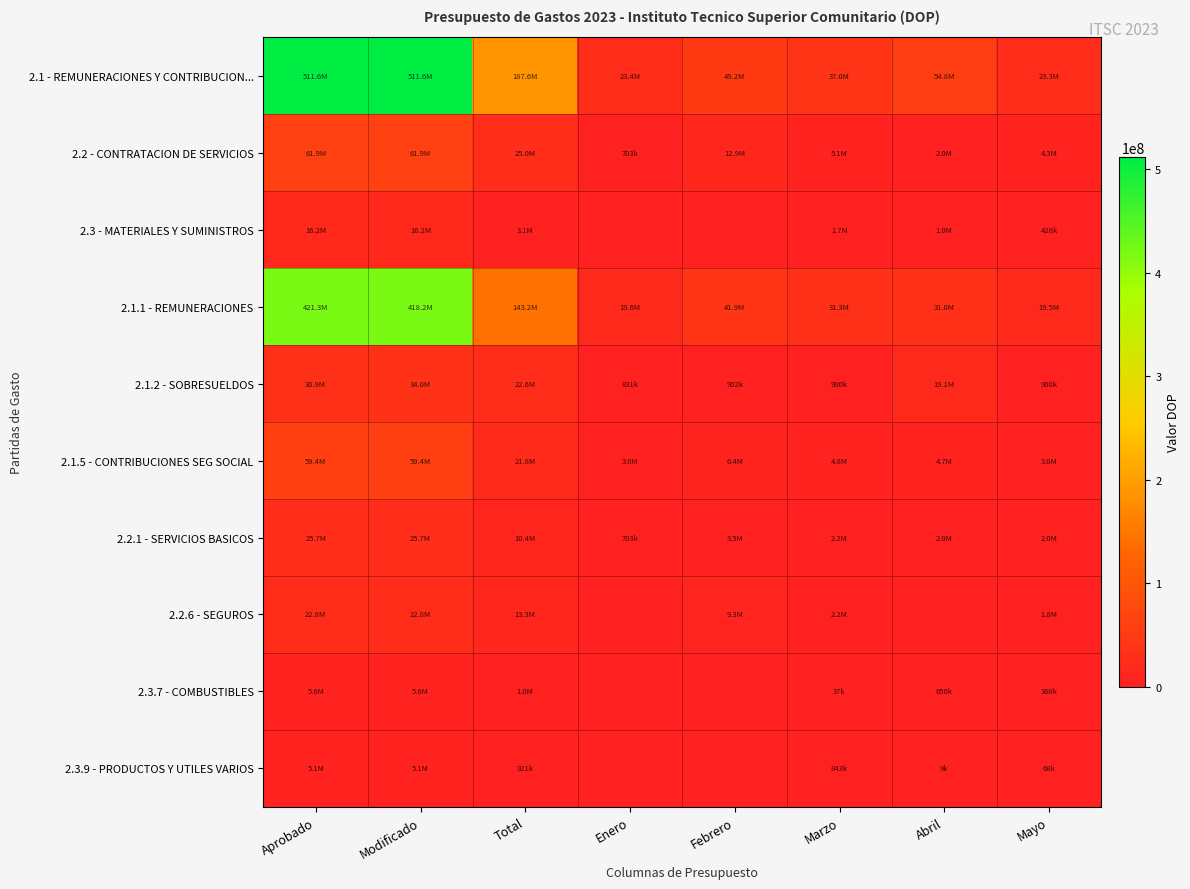

What is the spread (max minus min) of values at Total?

186720200.1